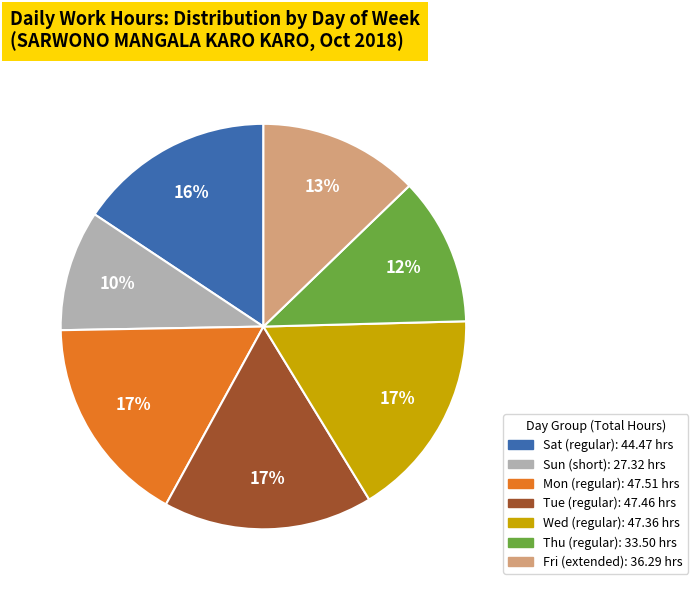

To the nearest percent, what is the average slice percentage?

14%